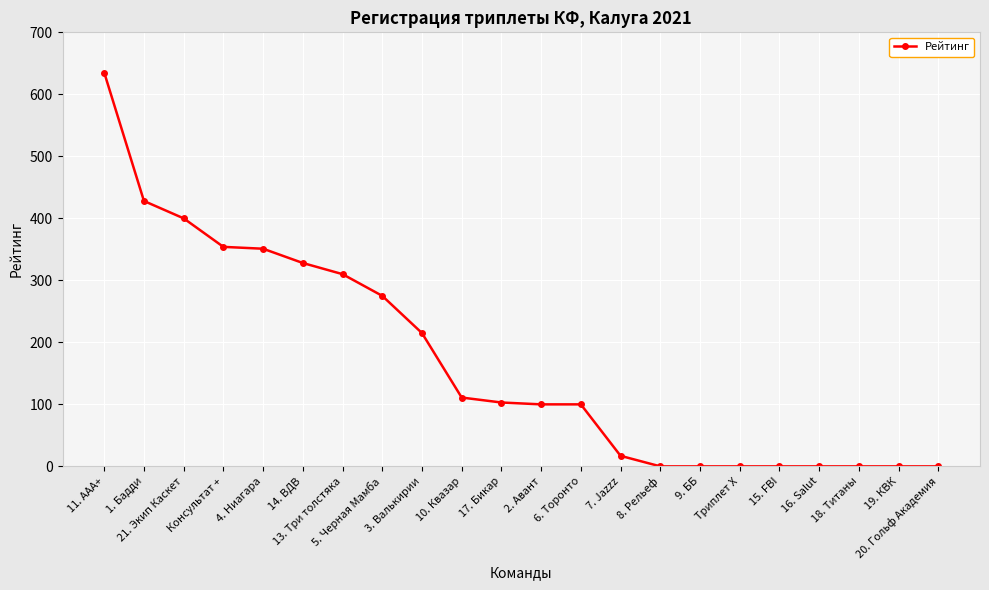

What is the sum of all values?

3727